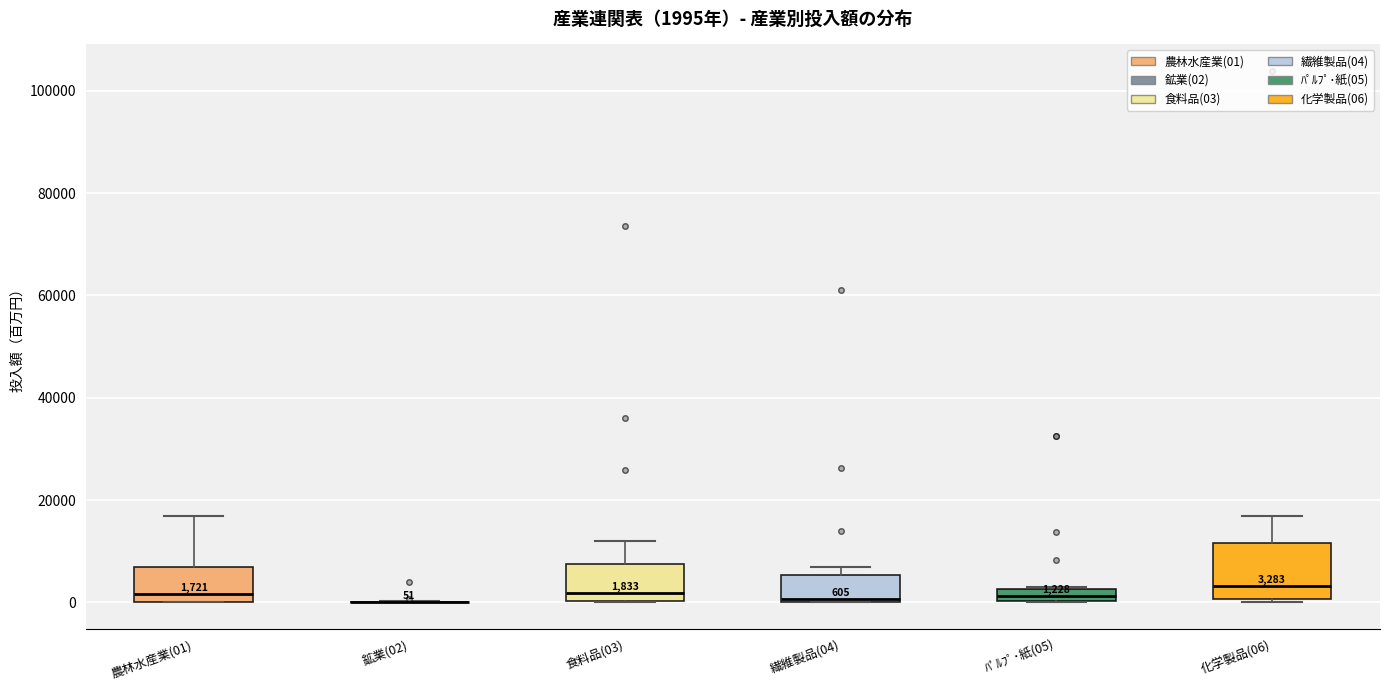

Comparing the boxes themselves (not the whiskers), which one is the tallest?

化学製品(06)